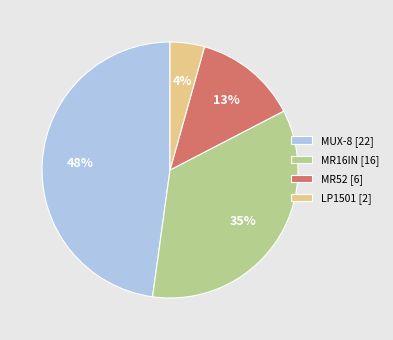

How many segments does this pie chart have?

4